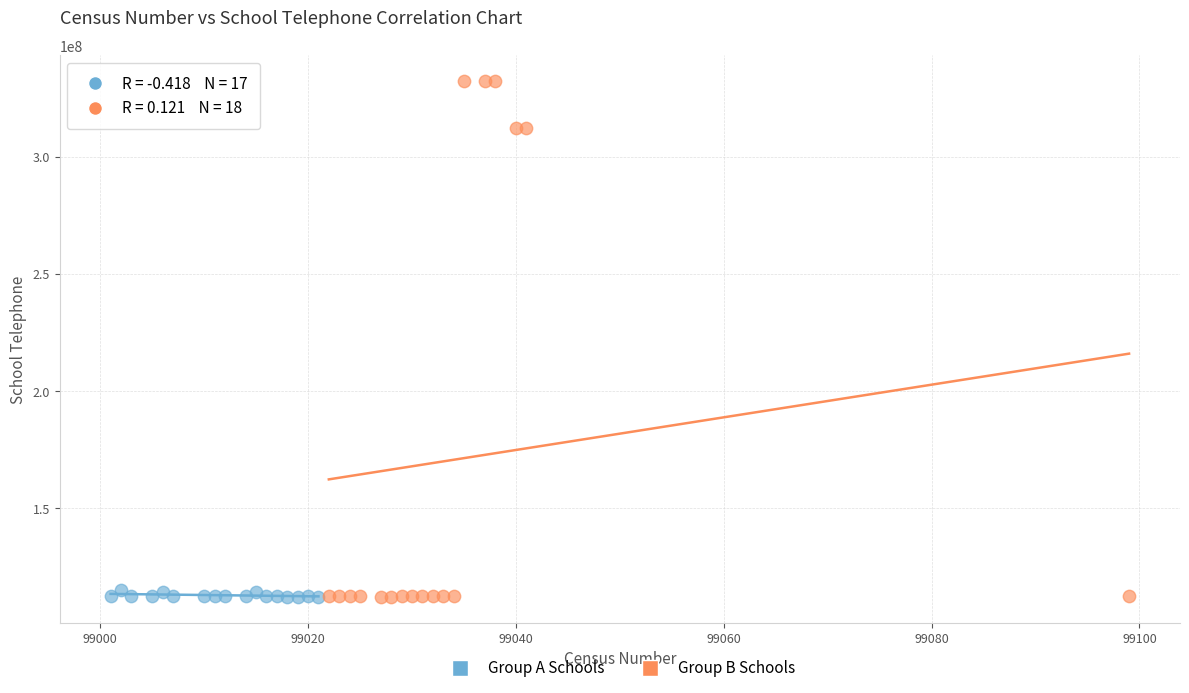

Which series has the largest Y range (max minus min)?

Group B Schools